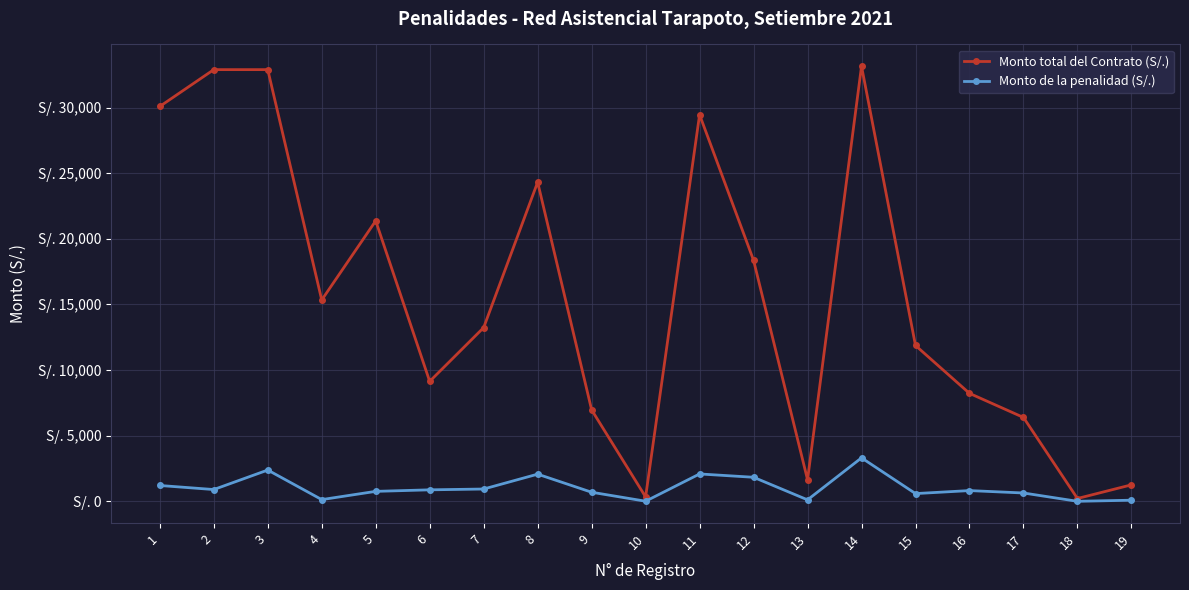

What are all the series names shown in the legend?

Monto total del Contrato (S/.), Monto de la penalidad (S/.)